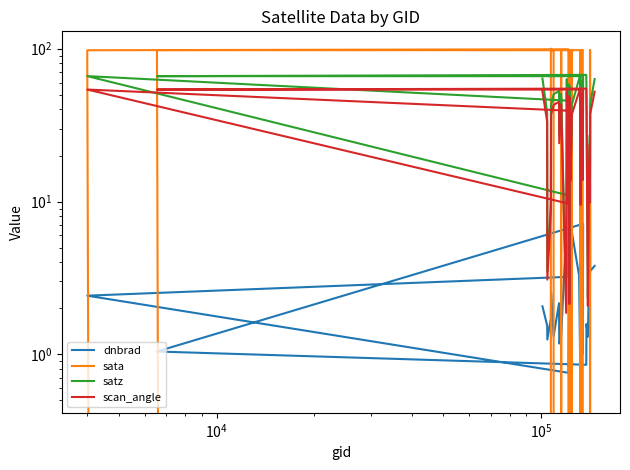

How many data points in satz are above 45?

20